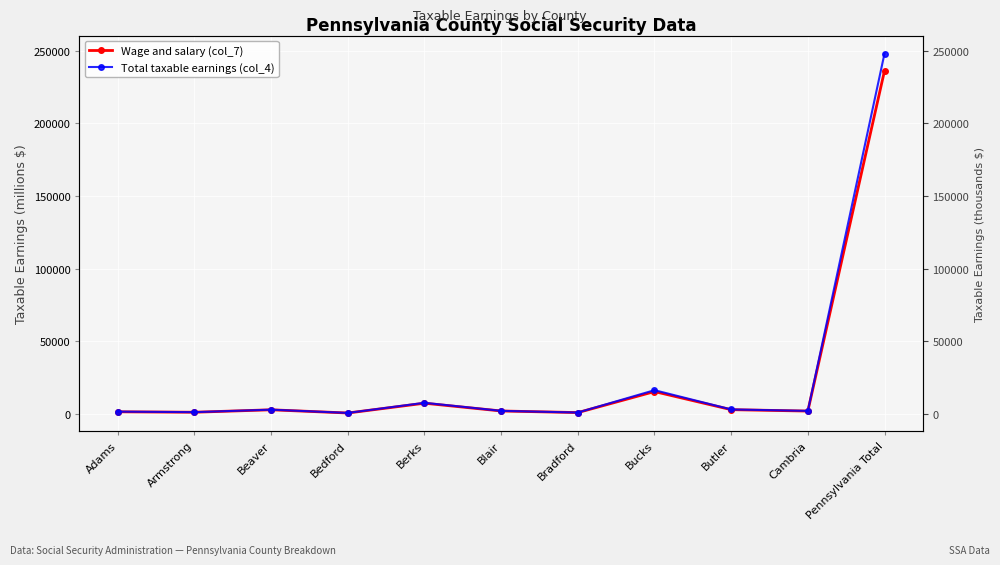

At which label is Wage and salary (col_7) closest to 118401?

Bucks